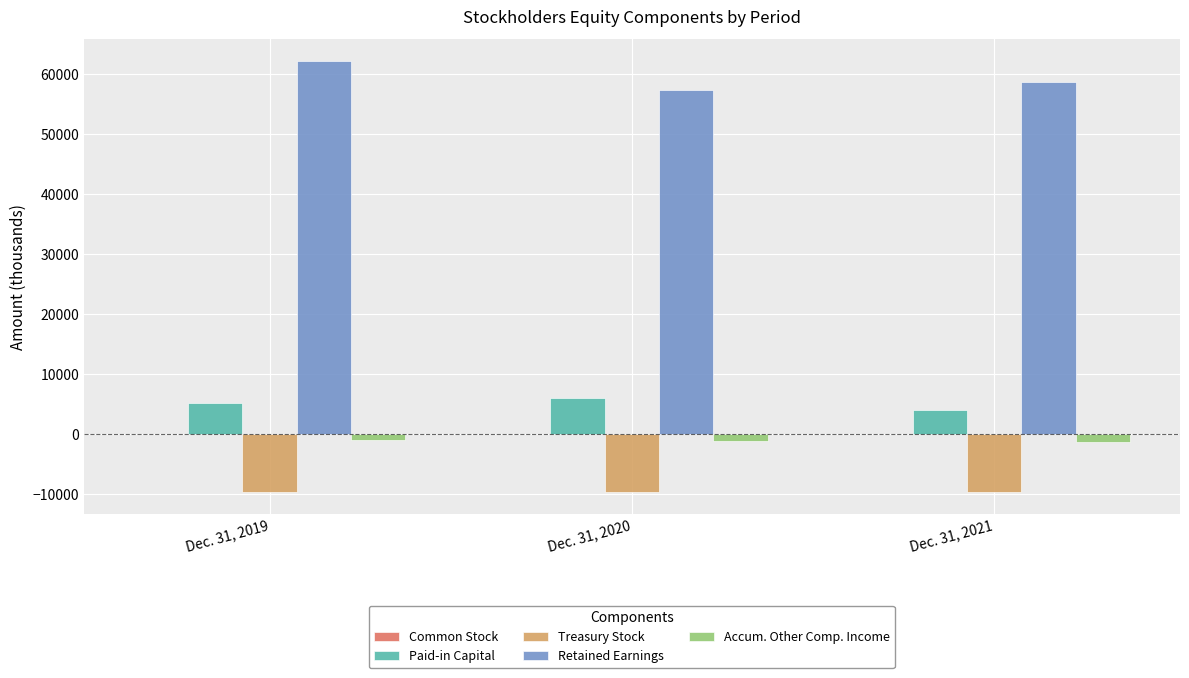

Is the value of Accum. Other Comp. Income at Dec. 31, 2020 greater than the value of Retained Earnings at Dec. 31, 2021?

No